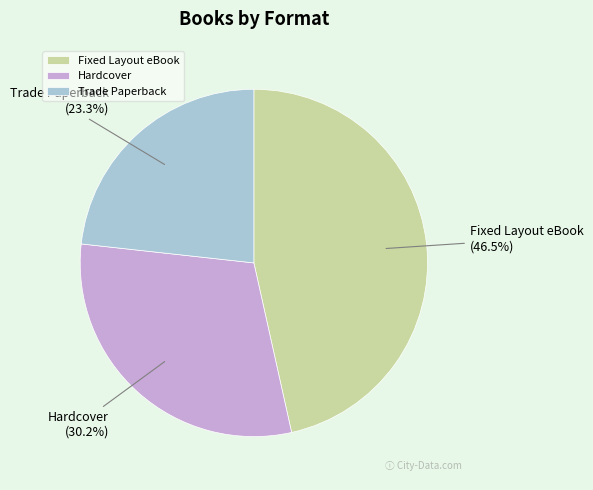

Approximately how many times larger is the value at Fixed Layout eBook compared to Hardcover?

1.5